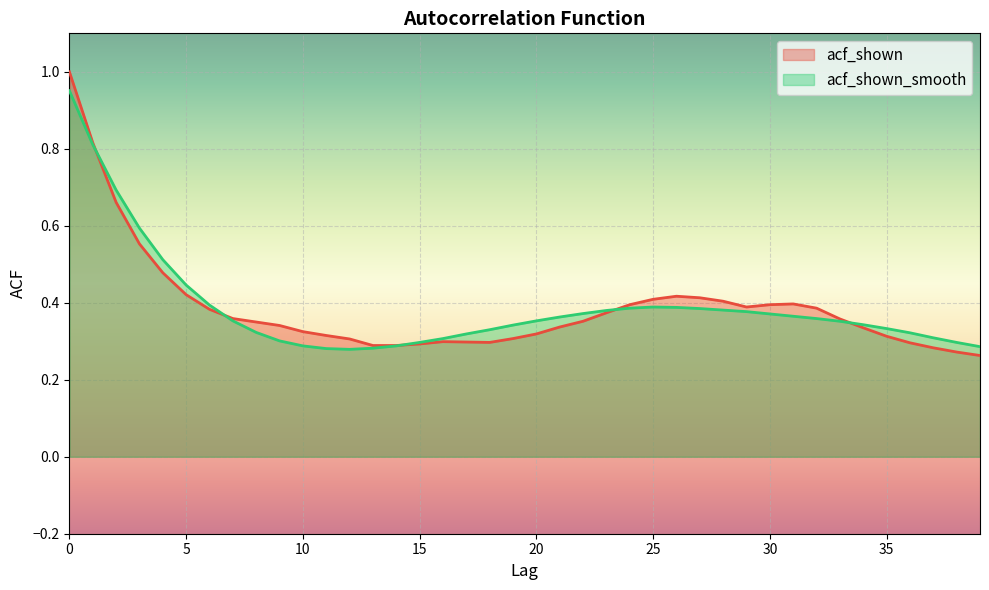

Reading right to left, extract all data points from this chart.

acf_shown: 39=0.3	38=0.3	37=0.3	36=0.3	35=0.3	34=0.3	33=0.4	32=0.4	31=0.4	30=0.4	29=0.4	28=0.4	27=0.4	26=0.4	25=0.4	24=0.4	23=0.4	22=0.4	21=0.3	20=0.3	19=0.3	18=0.3	17=0.3	16=0.3	15=0.3	14=0.3	13=0.3	12=0.3	11=0.3	10=0.3	9=0.3	8=0.3	7=0.4	6=0.4	5=0.4	4=0.5	3=0.6	2=0.7	1=0.8	0=1.0
acf_shown_smooth: 39=0.3	38=0.3	37=0.3	36=0.3	35=0.3	34=0.3	33=0.4	32=0.4	31=0.4	30=0.4	29=0.4	28=0.4	27=0.4	26=0.4	25=0.4	24=0.4	23=0.4	22=0.4	21=0.4	20=0.4	19=0.3	18=0.3	17=0.3	16=0.3	15=0.3	14=0.3	13=0.3	12=0.3	11=0.3	10=0.3	9=0.3	8=0.3	7=0.4	6=0.4	5=0.4	4=0.5	3=0.6	2=0.7	1=0.8	0=1.0